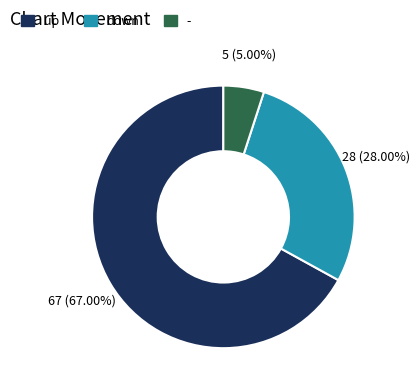

Count the number of slices in the pie.

3